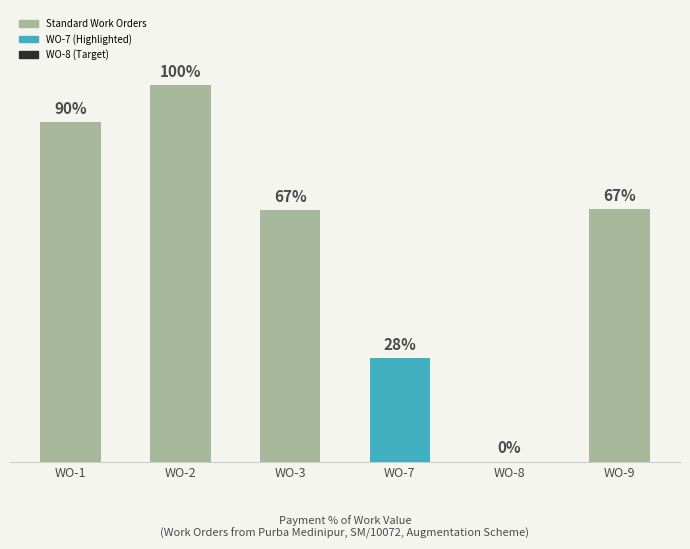

At which category does the chart reach its peak across all series?

WO-2